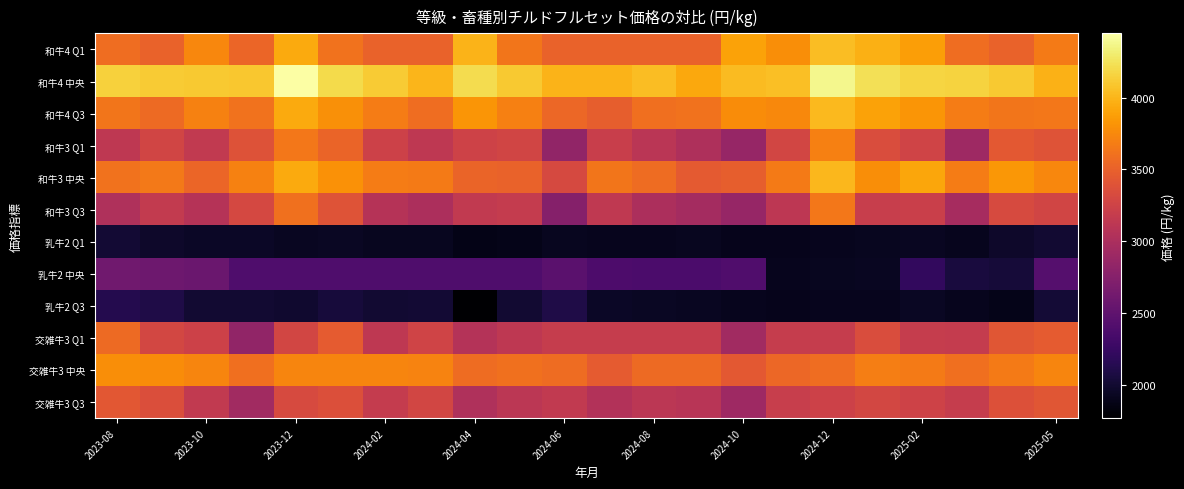

At how many categories does at least one series exceed 4219?

3